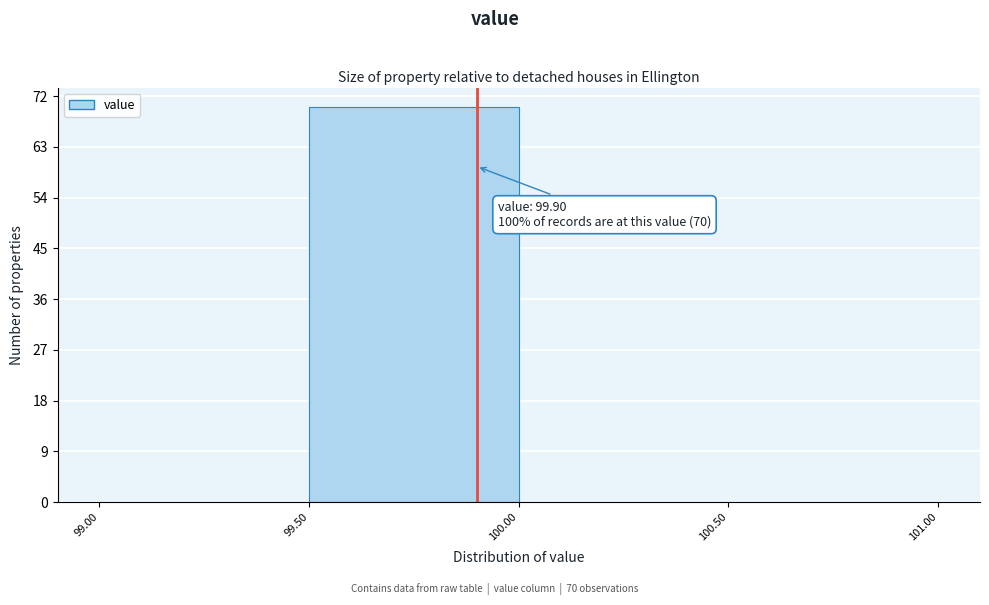

Over which range of the x-axis is the bar tallest?

99.50 to 100.00